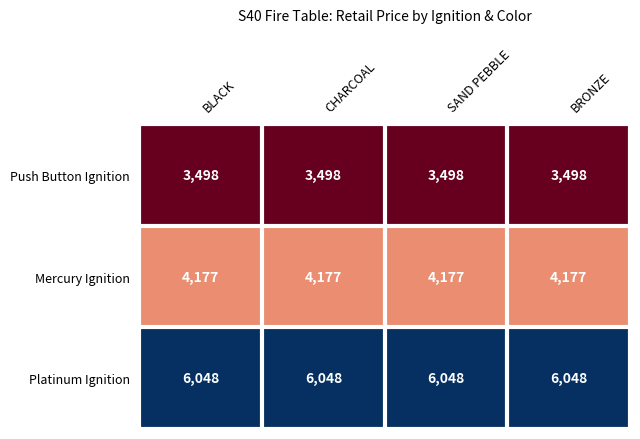

Which series has the largest total across all categories?

Platinum Ignition